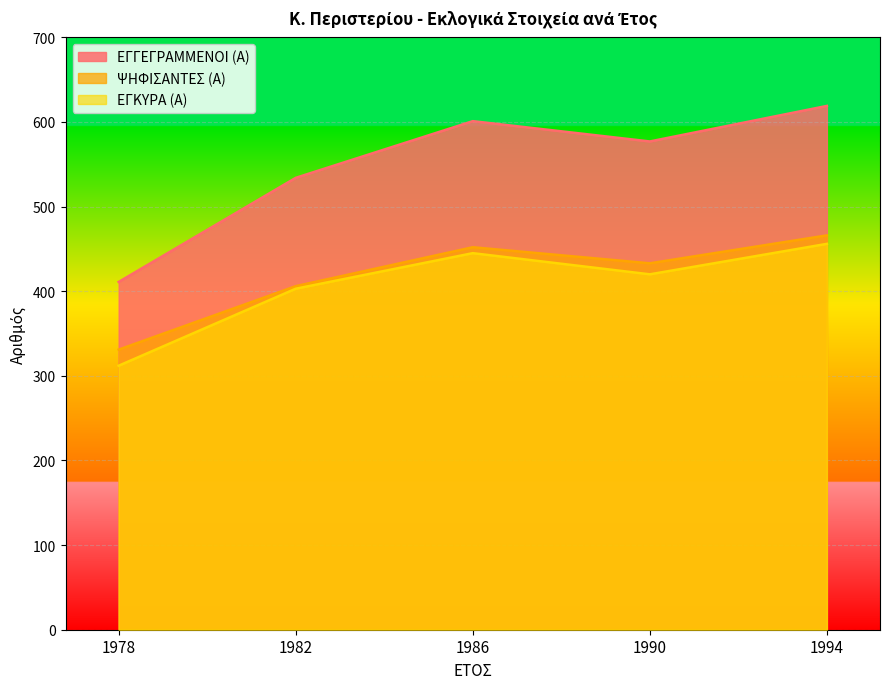

What is the value of the ΕΓΚΥΡΑ (Α) point at the 4th from the left?

420